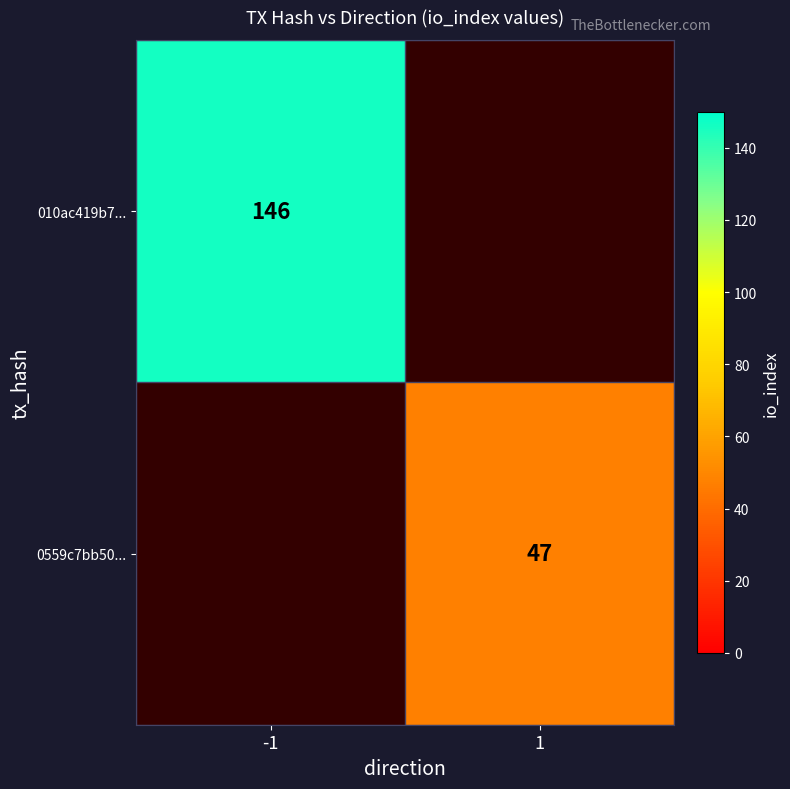

The 010ac419b7... series shows 260.6 at -1. True or false?

False